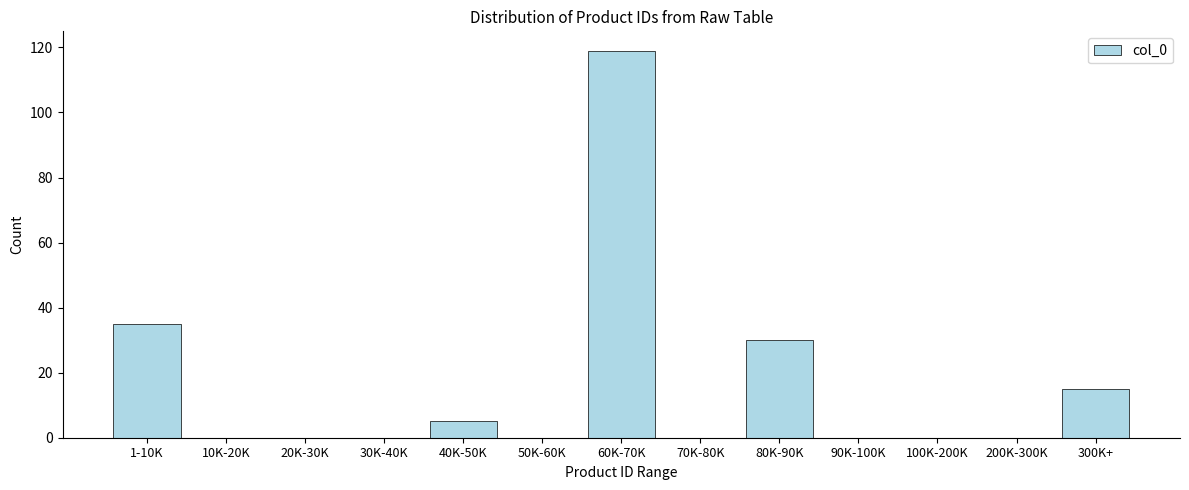

Reading left to right, transcribe all the data shown in this chart.

1-10K=35	10K-20K=0	20K-30K=0	30K-40K=0	40K-50K=5	50K-60K=0	60K-70K=119	70K-80K=0	80K-90K=30	90K-100K=0	100K-200K=0	200K-300K=0	300K+=15